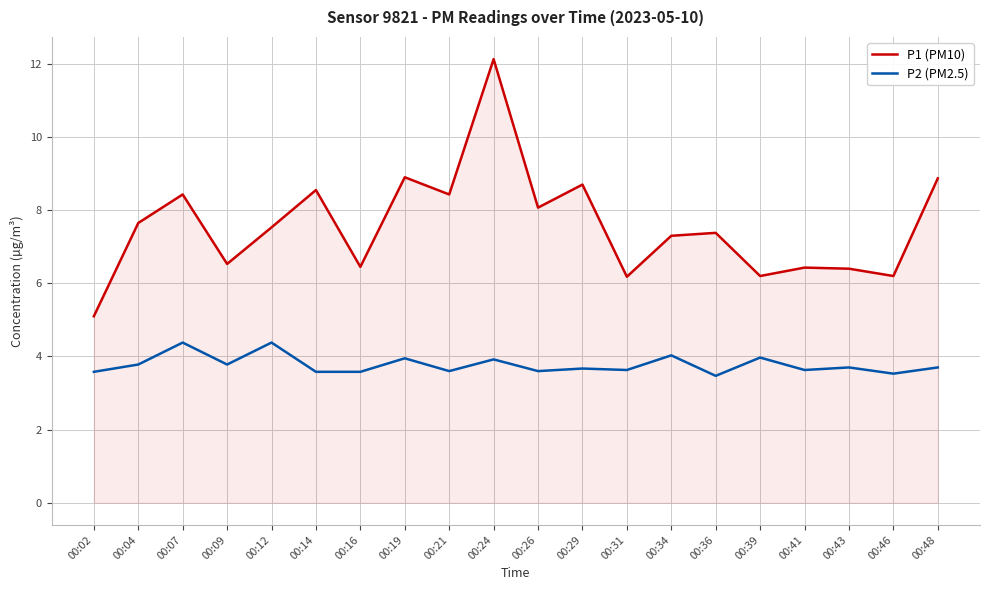

What is the difference between the maximum and minimum values in the P1 (PM10) series?

7.0